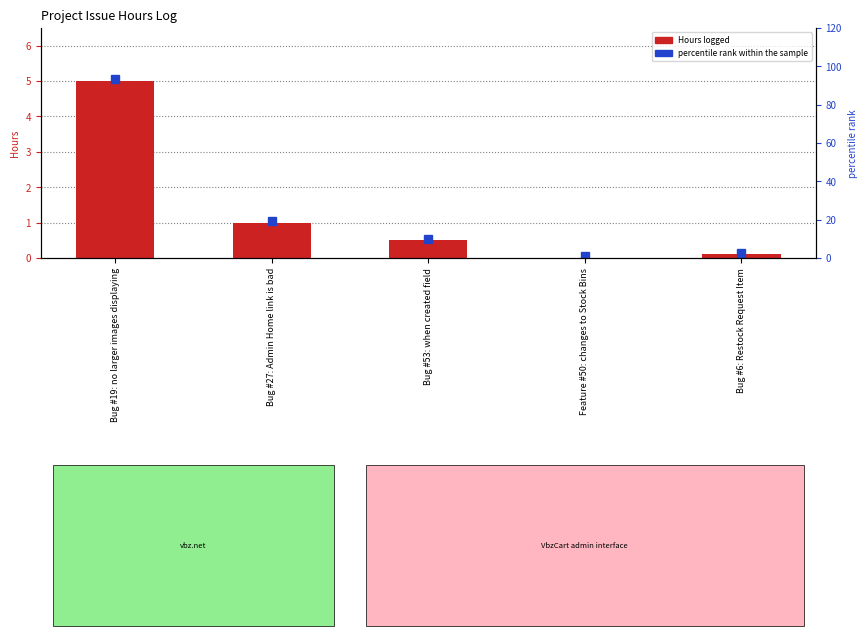

Rank the categories by value from highest to lowest.

Bug #19: no larger images displaying, Bug #27: Admin Home link is bad, Bug #53: when created field, Bug #6: Restock Request Item, Feature #50: changes to Stock Bins